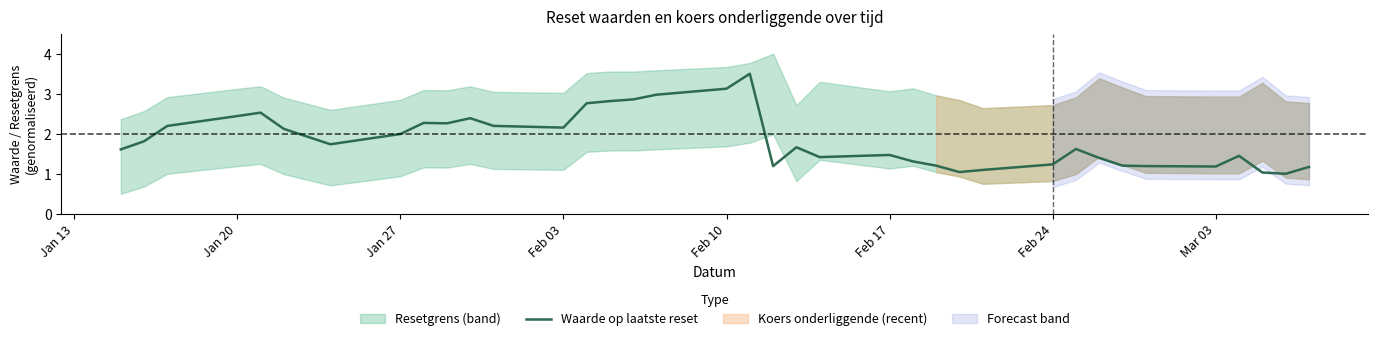

How many interior local peaks (higher than both neighbors) does the data have?

8